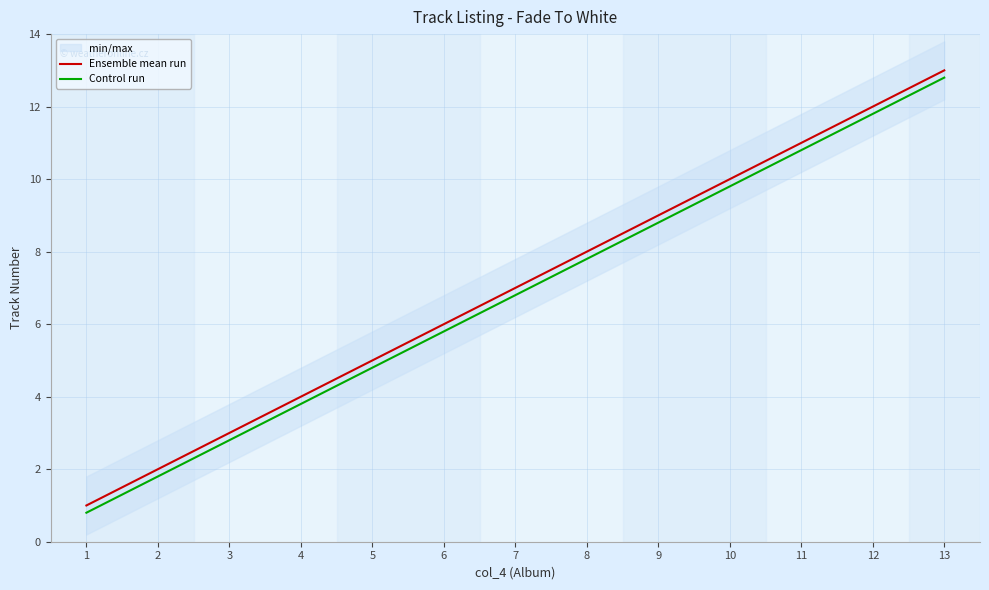

At which category is the sum across all series the highest?

13